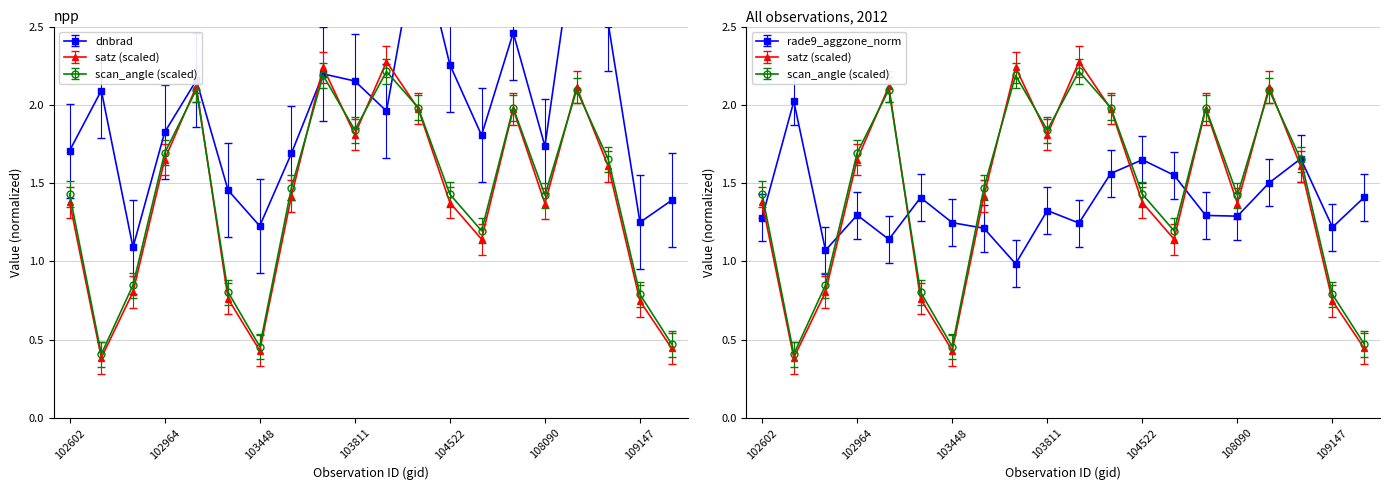

Is it true that dnbrad equals 0.5 at 109320?

False